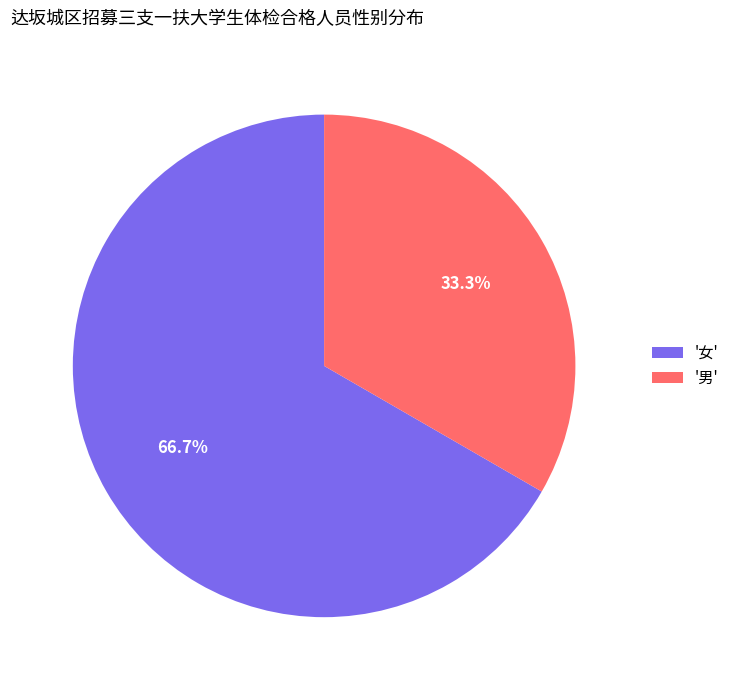

Is the sum of '女' and '男' greater than half?

Yes